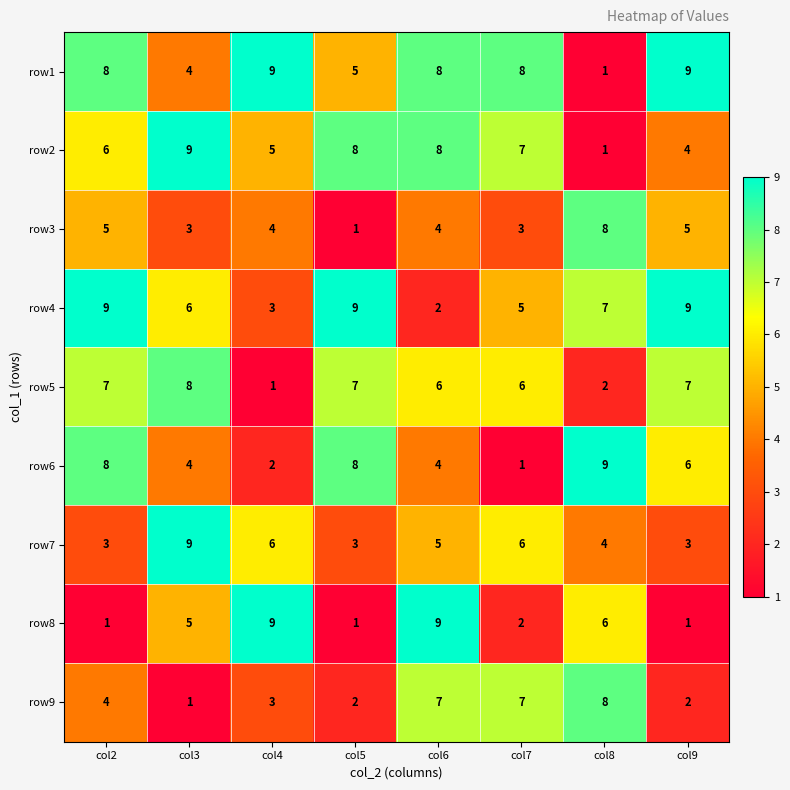

What is the difference between the highest and lowest values at col2?

8